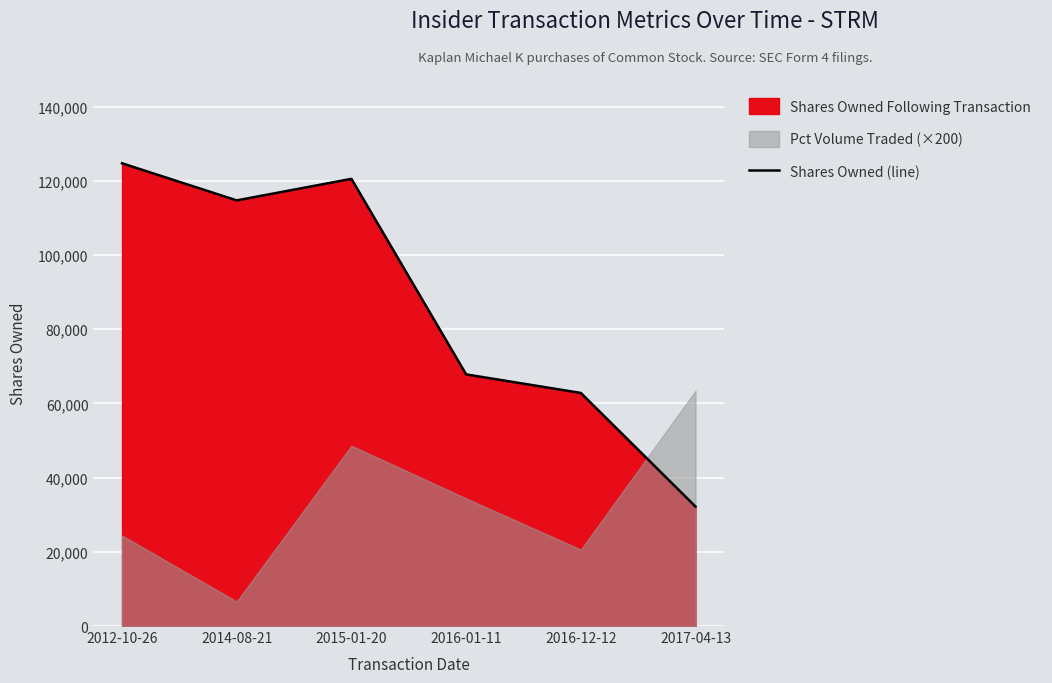

Approximately how many times larger is the value at 2014-08-21 compared to 2016-01-11?

1.7